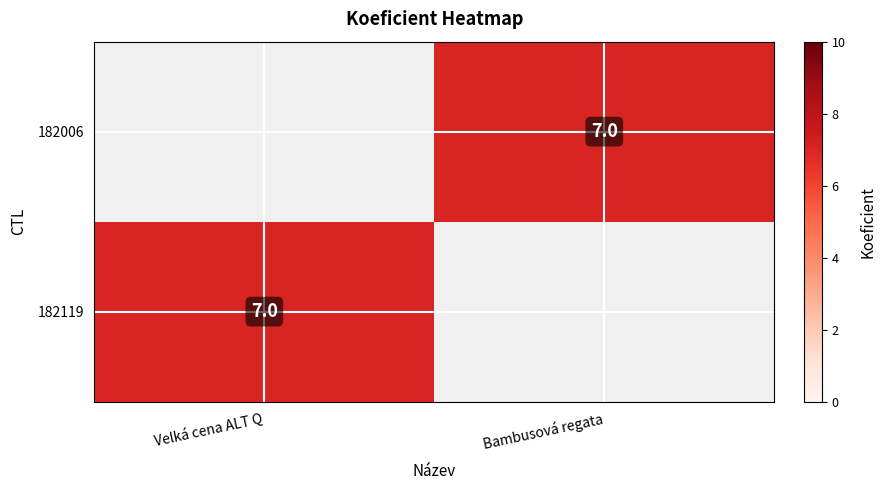

Is it true that 182006 equals 7 at Bambusová regata?

True